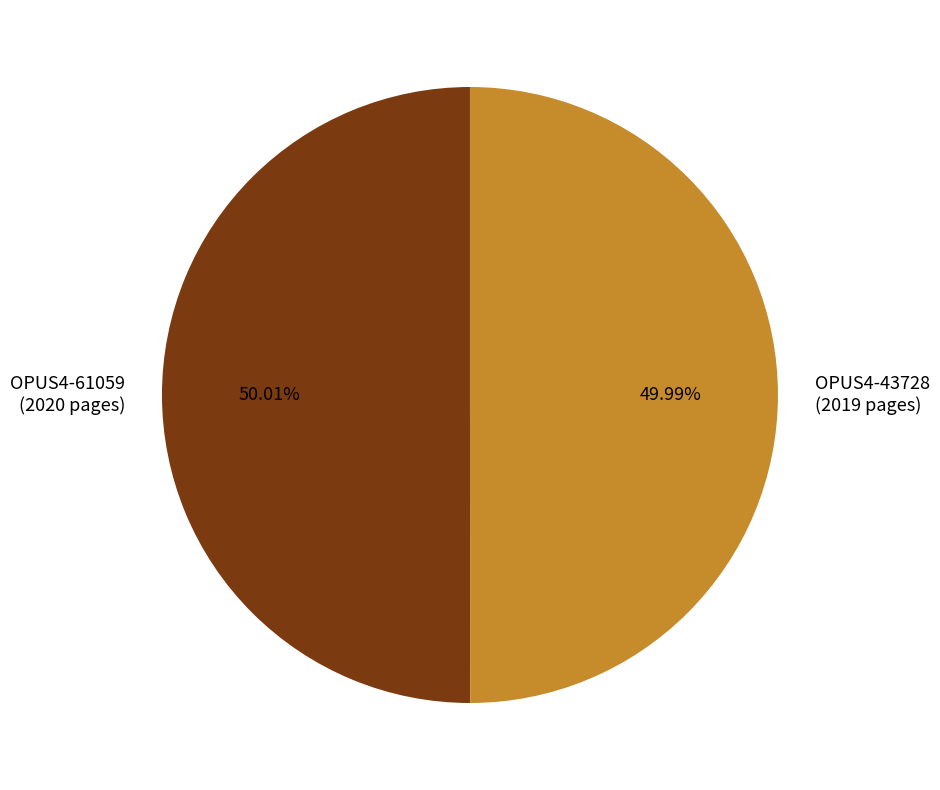

What percentage do OPUS4-43728 and OPUS4-61059 together represent?

100.0%